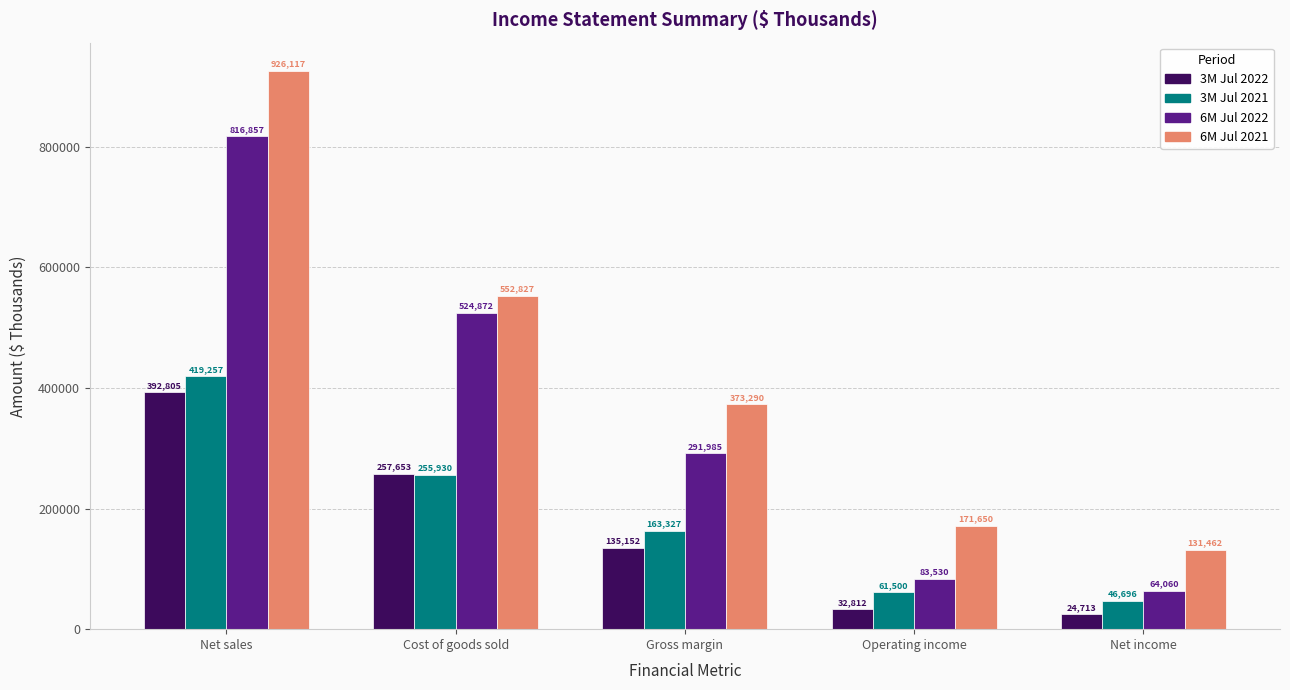

At how many categories does at least one series exceed 583365?

1